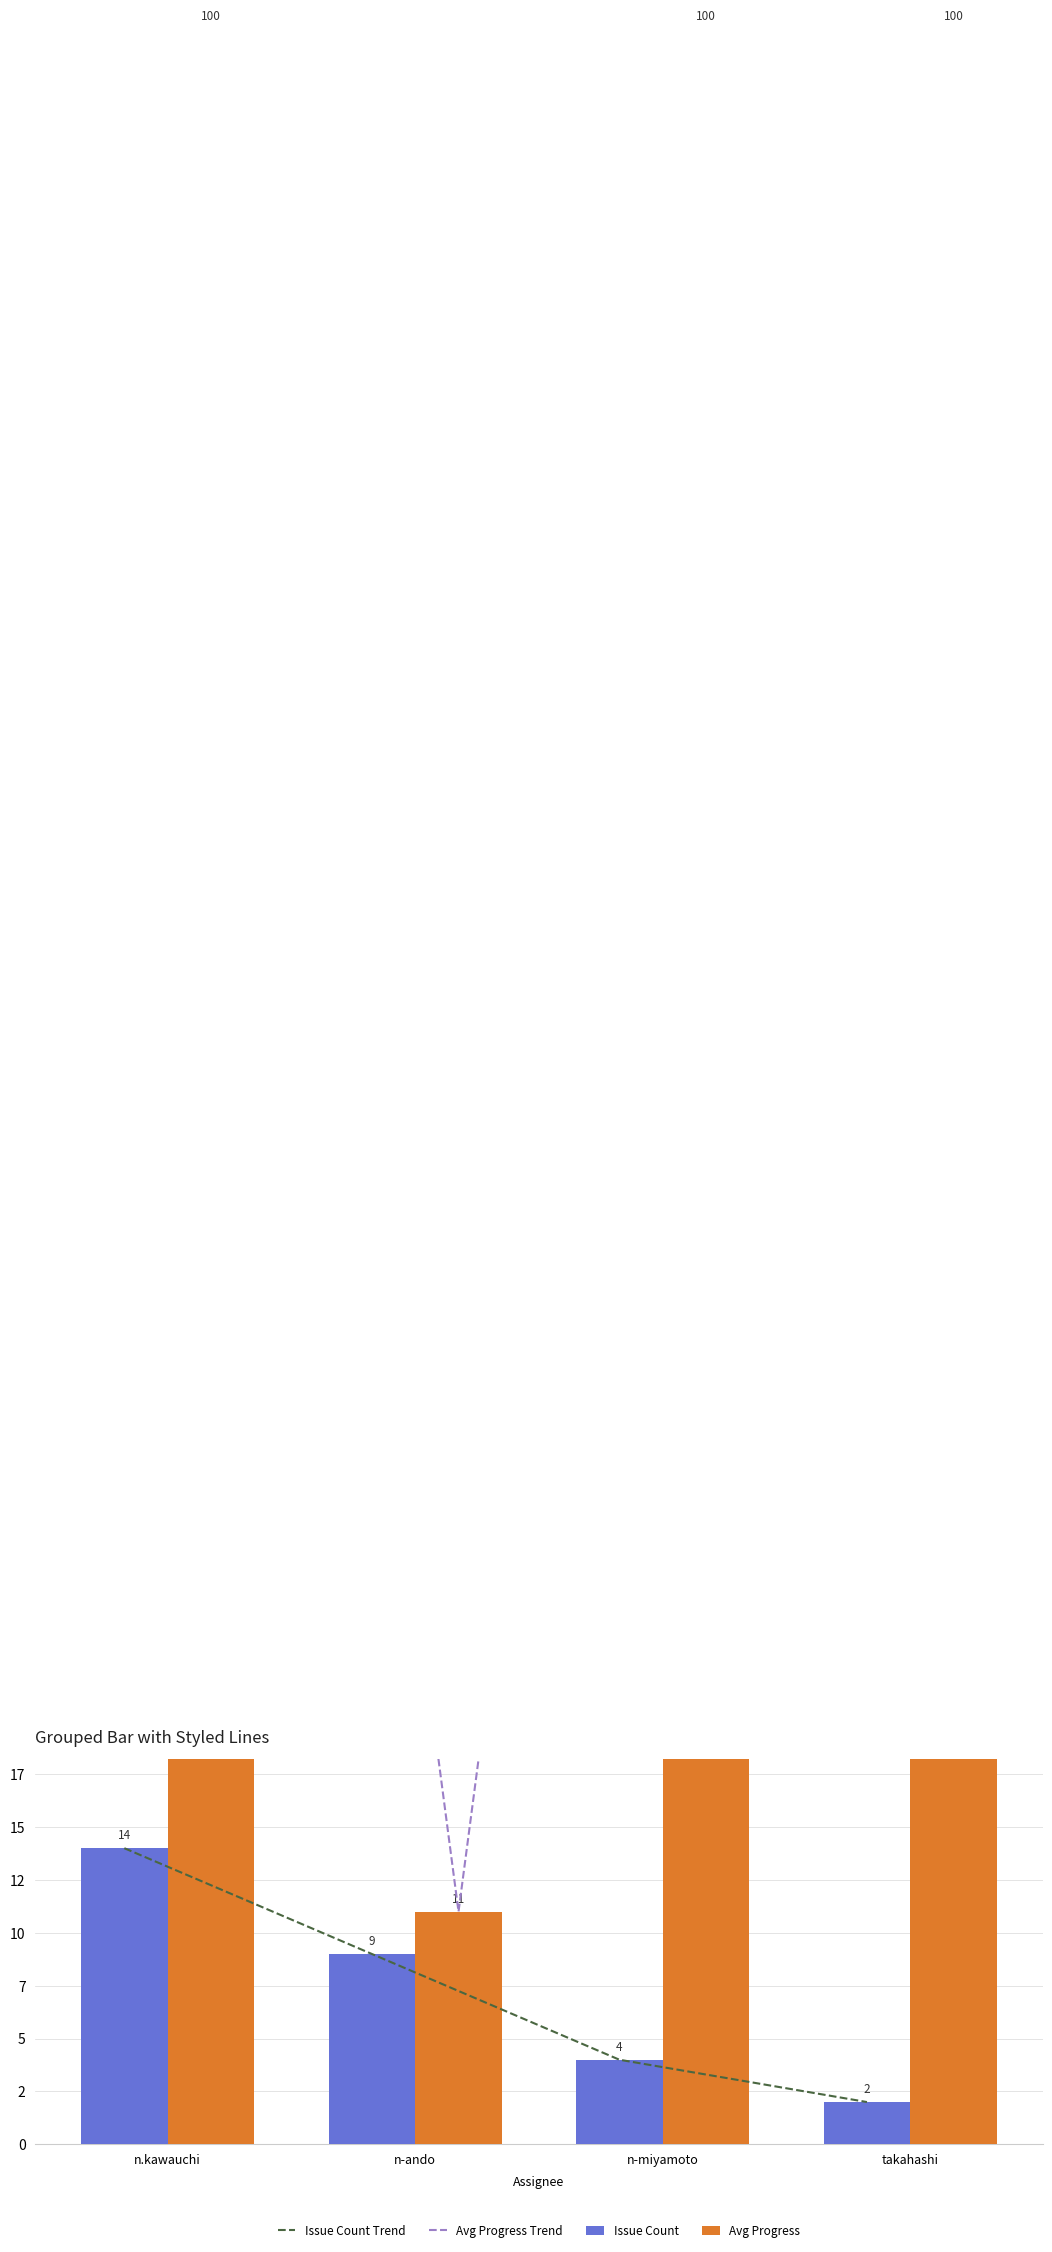

List the labels in order of Avg Progress Trend value, smallest first.

n-ando, n.kawauchi, n-miyamoto, takahashi